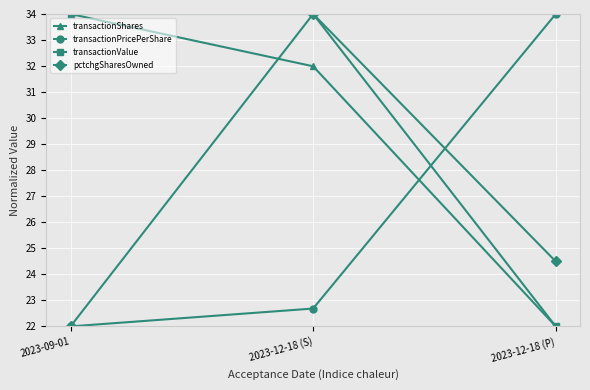

What is the difference between the highest and lowest values at 2023-12-18 (S)?

11.3